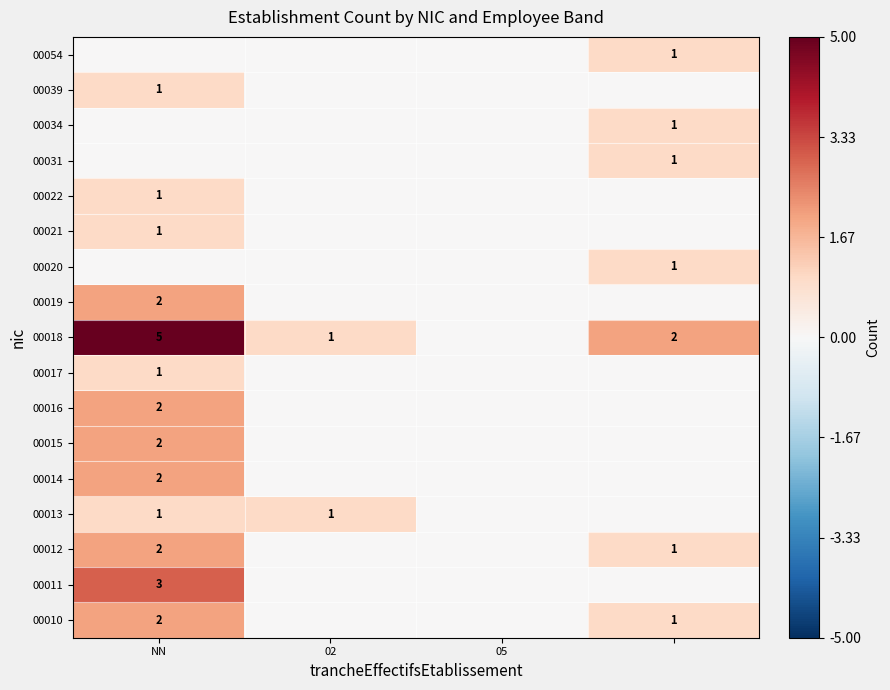

The 00014 series shows 3 at NN. True or false?

False